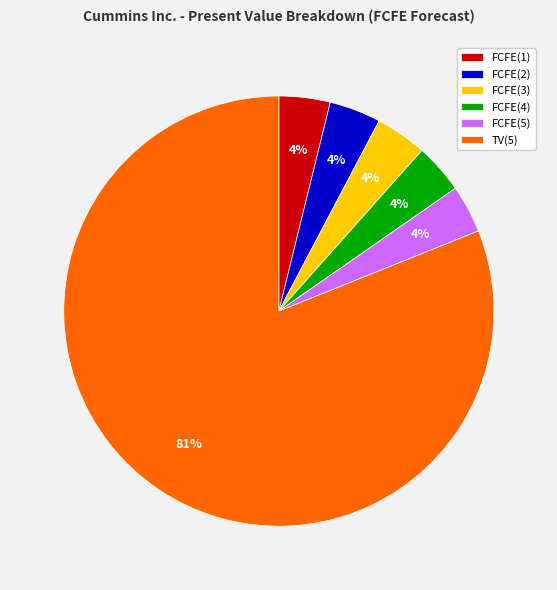

To the nearest percent, what is the average slice percentage?

17%